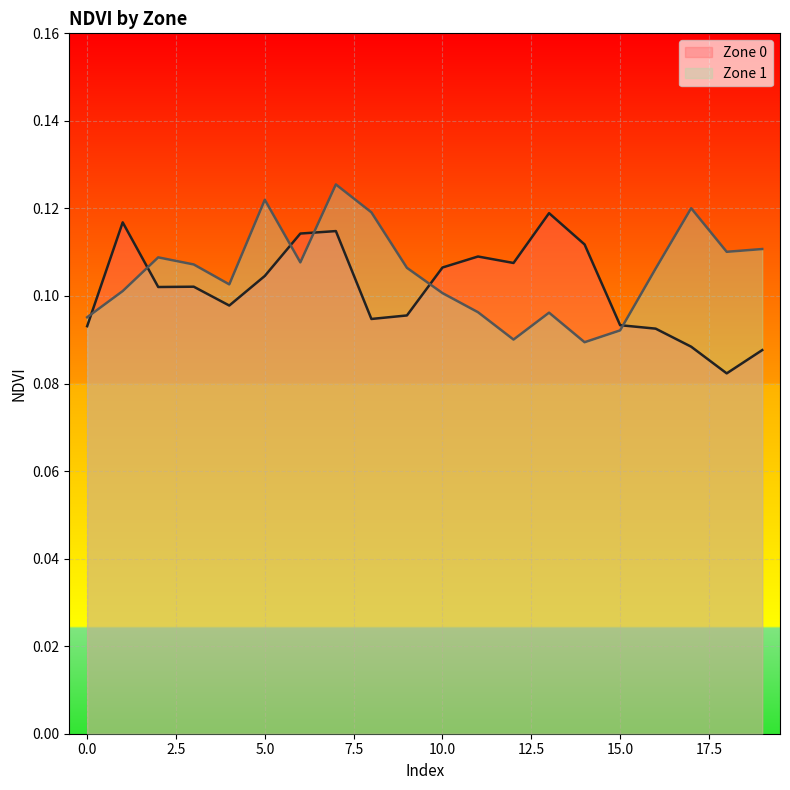

Reading left to right, list all the values displayed in this chart.

Zone 0: 0=0.1	1=0.1	2=0.1	3=0.1	4=0.1	5=0.1	6=0.1	7=0.1	8=0.1	9=0.1	10=0.1	11=0.1	12=0.1	13=0.1	14=0.1	15=0.1	16=0.1	17=0.1	18=0.1	19=0.1
Zone 1: 0=0.1	1=0.1	2=0.1	3=0.1	4=0.1	5=0.1	6=0.1	7=0.1	8=0.1	9=0.1	10=0.1	11=0.1	12=0.1	13=0.1	14=0.1	15=0.1	16=0.1	17=0.1	18=0.1	19=0.1